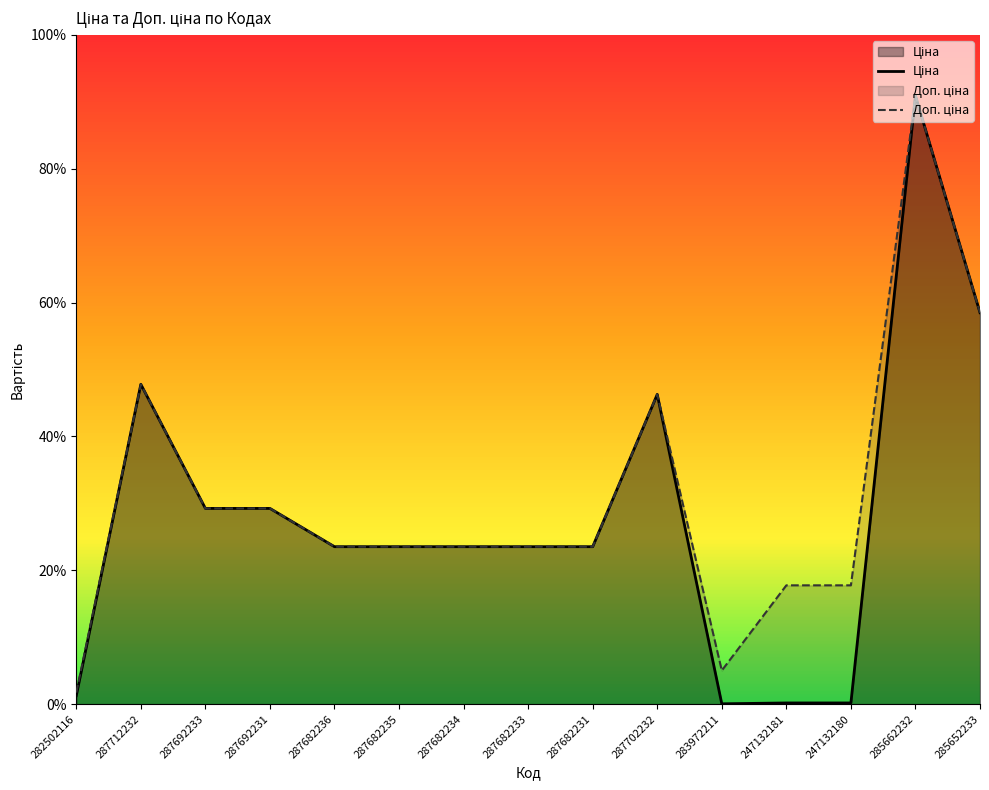

List the series in order of their peak value, highest first.

Ціна, Доп. ціна